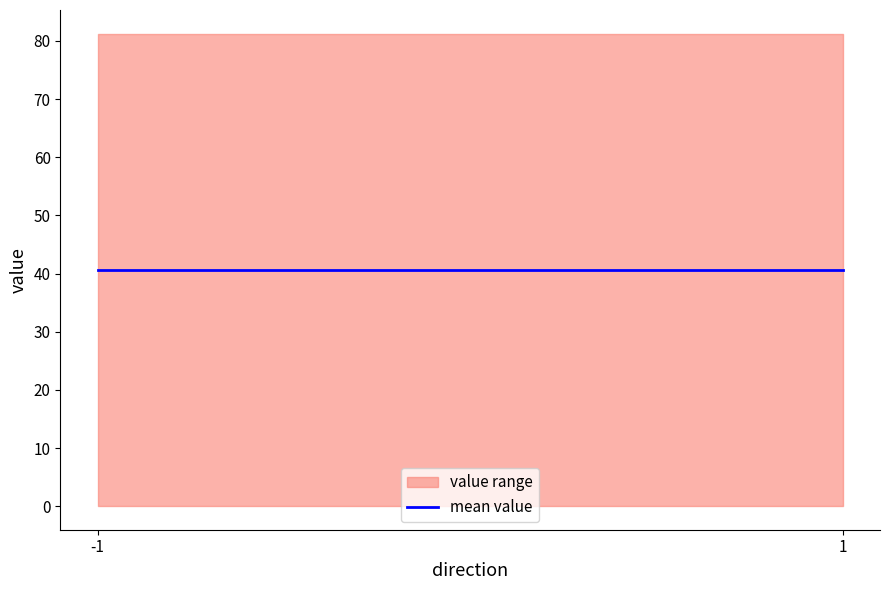

Between -1 and -1, which is larger?

-1